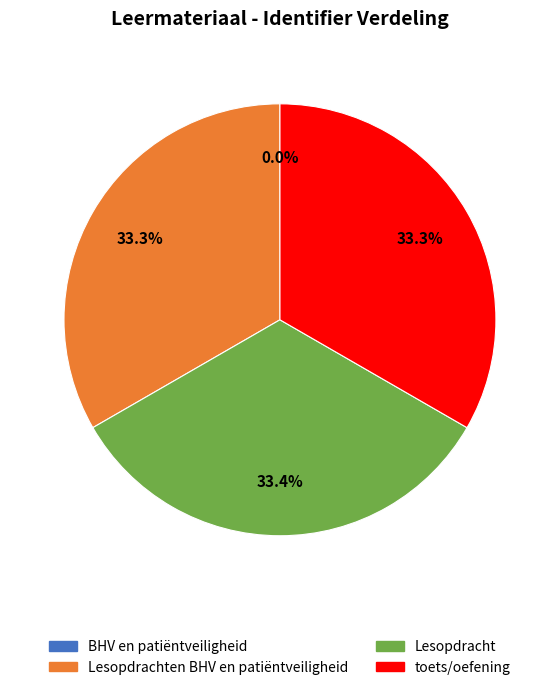

Is there a majority slice in this chart?

No